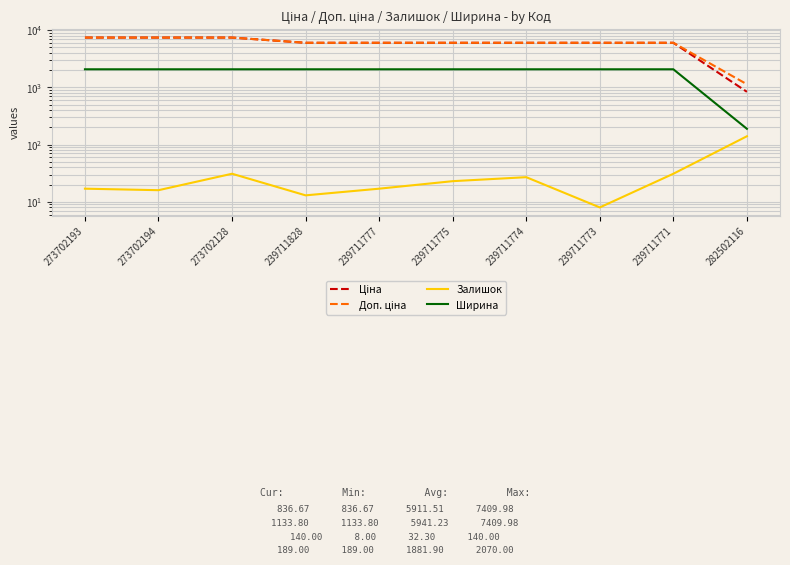

At 239711773, list the series in order from smallest to largest.

Залишок, Ширина, Ціна, Доп. ціна